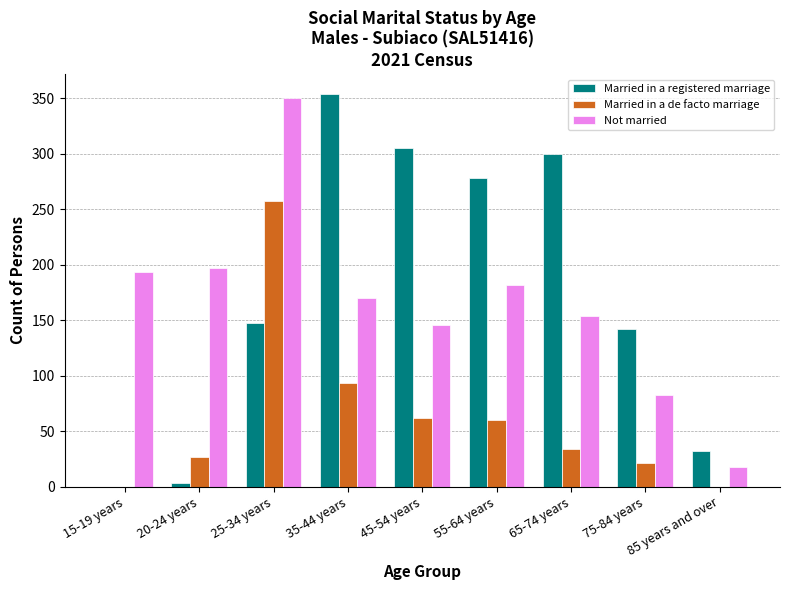

The Married in a de facto marriage series shows 60 at 55-64 years. True or false?

True